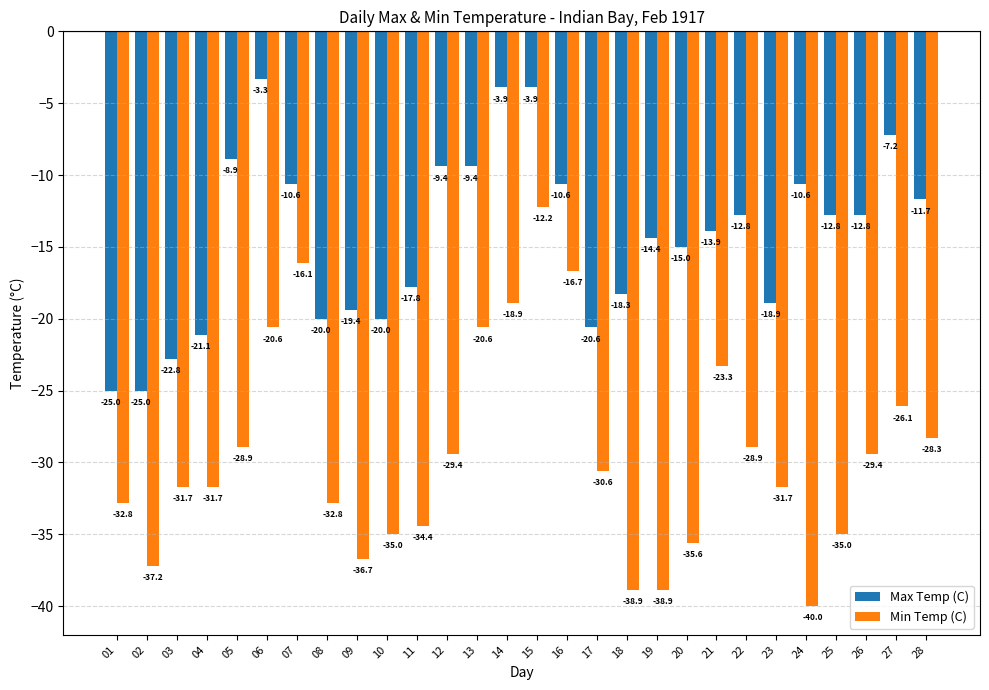

What is the sum of all Max Temp (C) values?

-400.1